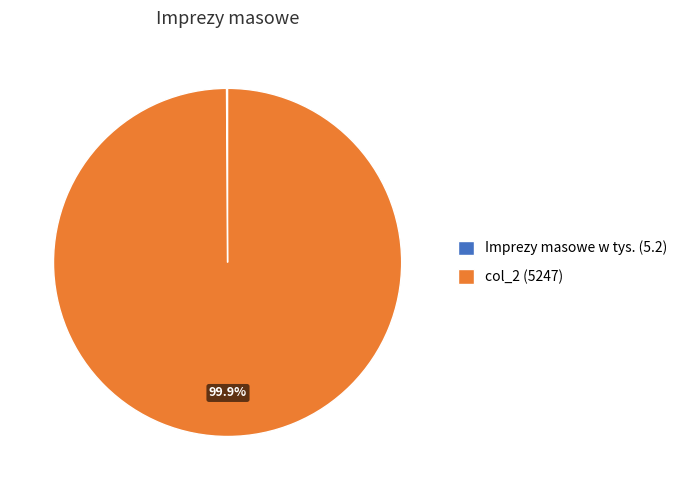

What is the change in value from Imprezy masowe w tys. to col_2?

+5241.8